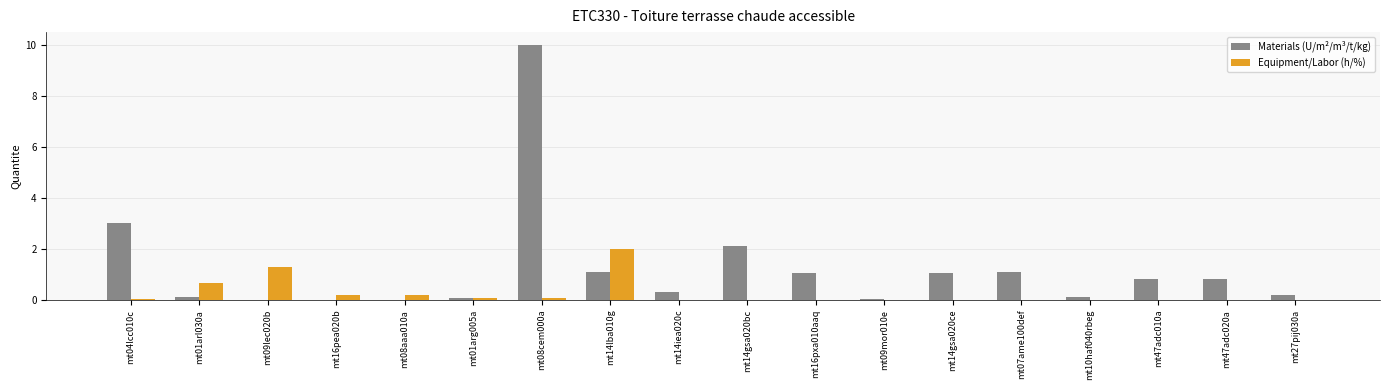

What is the sum of all Equipment/Labor (h/%) values?

4.5